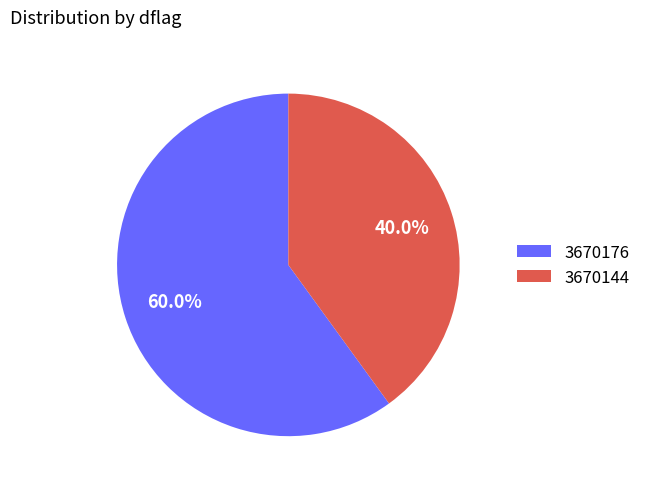

Rank the categories by value from highest to lowest.

3670176, 3670144